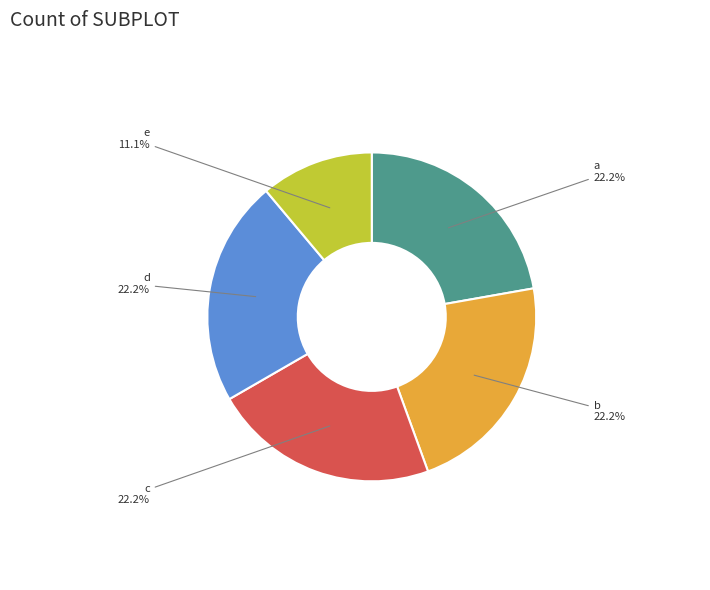

Is there any slice that represents more than half of the pie?

No